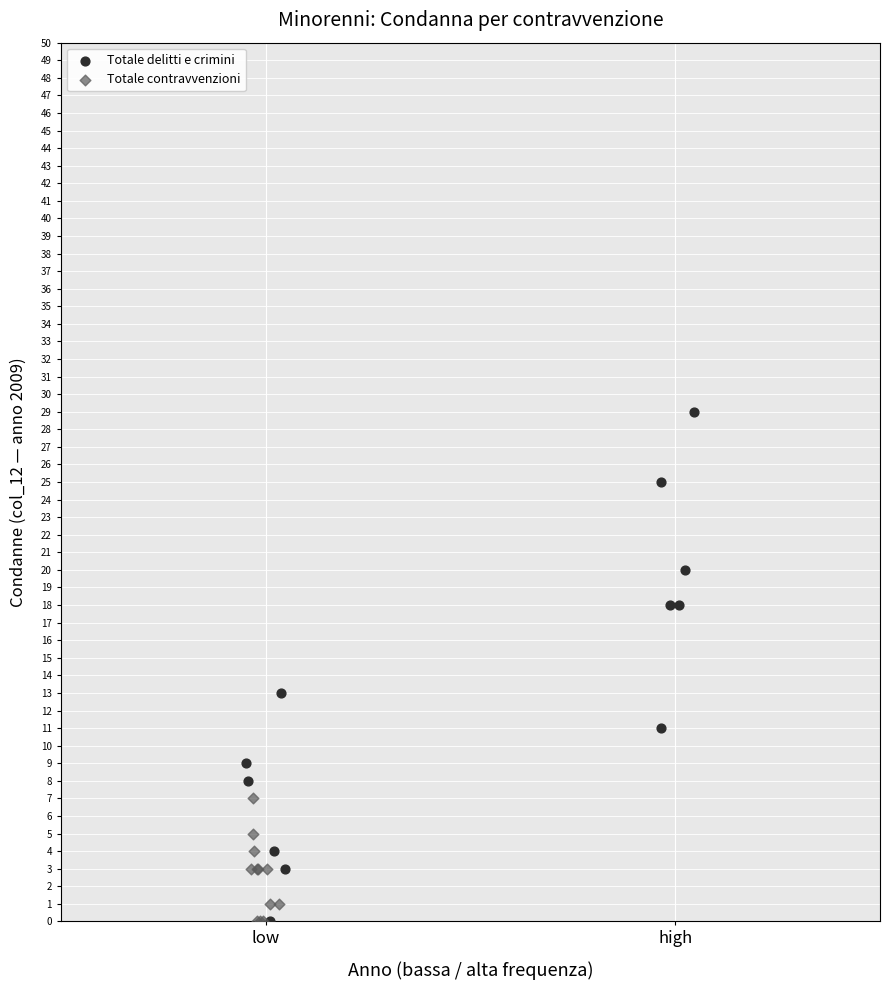

Which series has the largest Y range (max minus min)?

Totale delitti e crimini